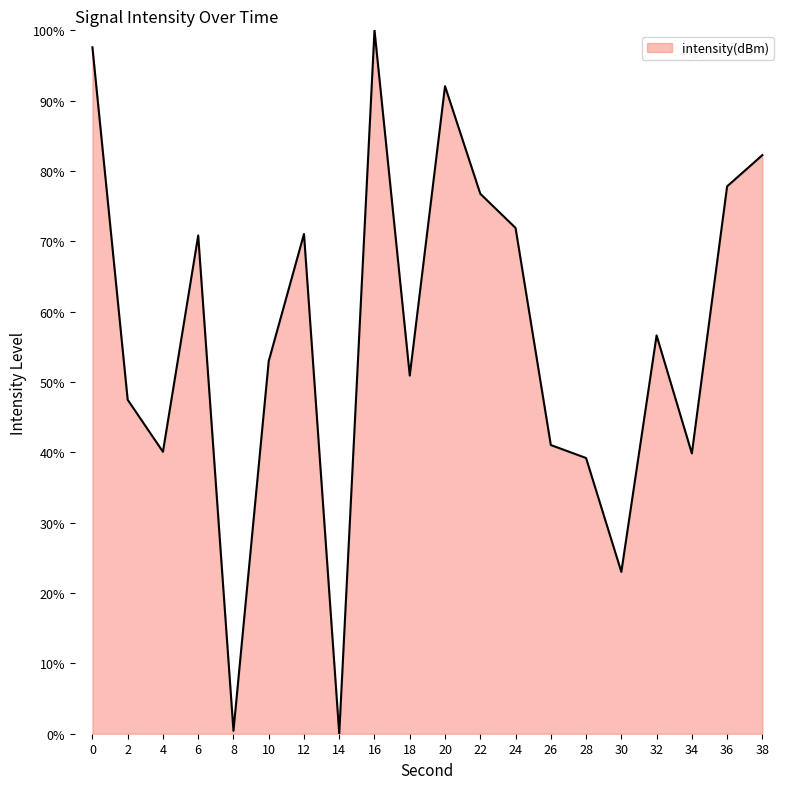

How many categories are shown in the chart?

20